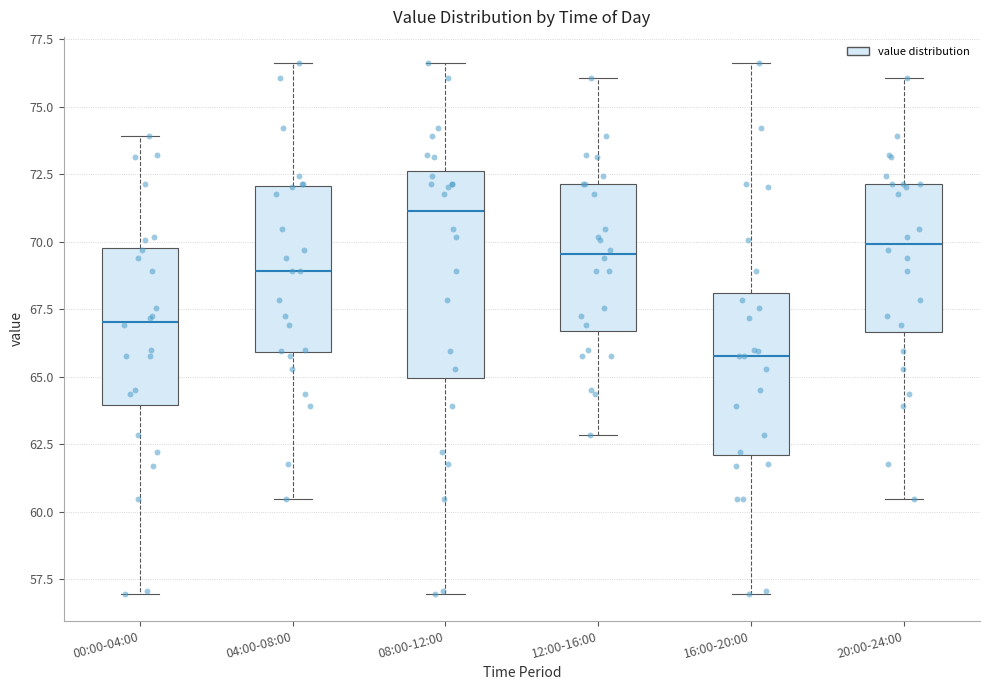

Where does the upper whisker of the box for 00:00-04:00 end on the y-axis? The values are not printed on the chart, so give them approximately, as read against the axis.

74.0